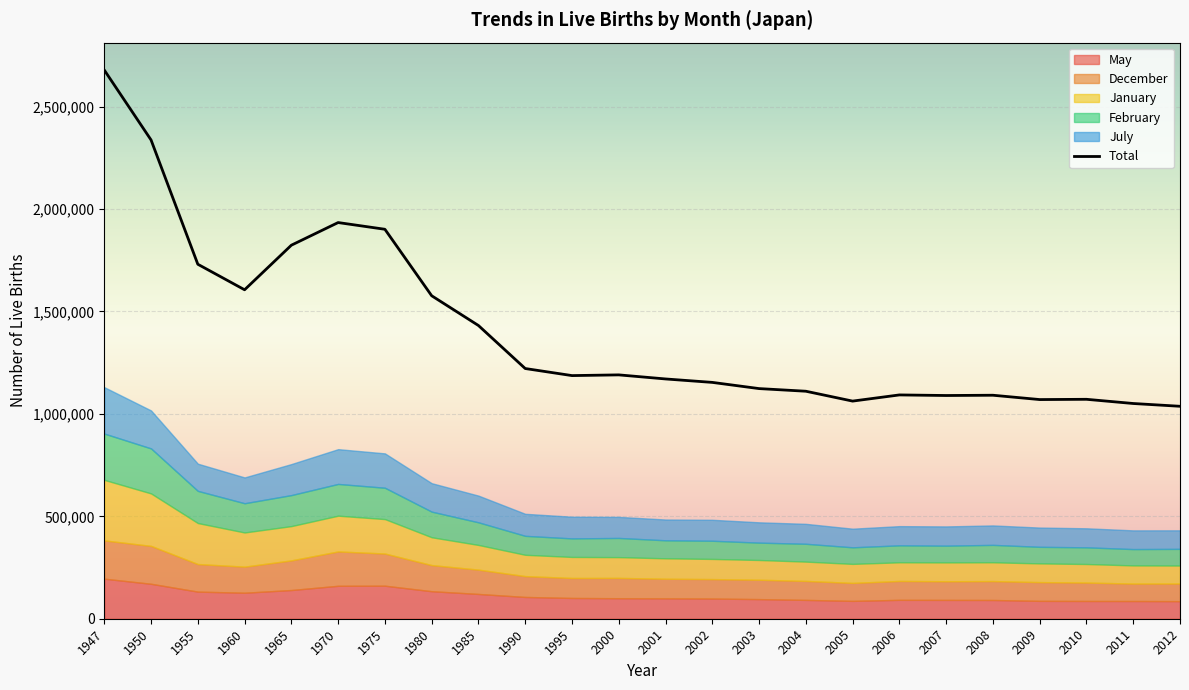

What is the change in value from 2001 to 2012?

-133430